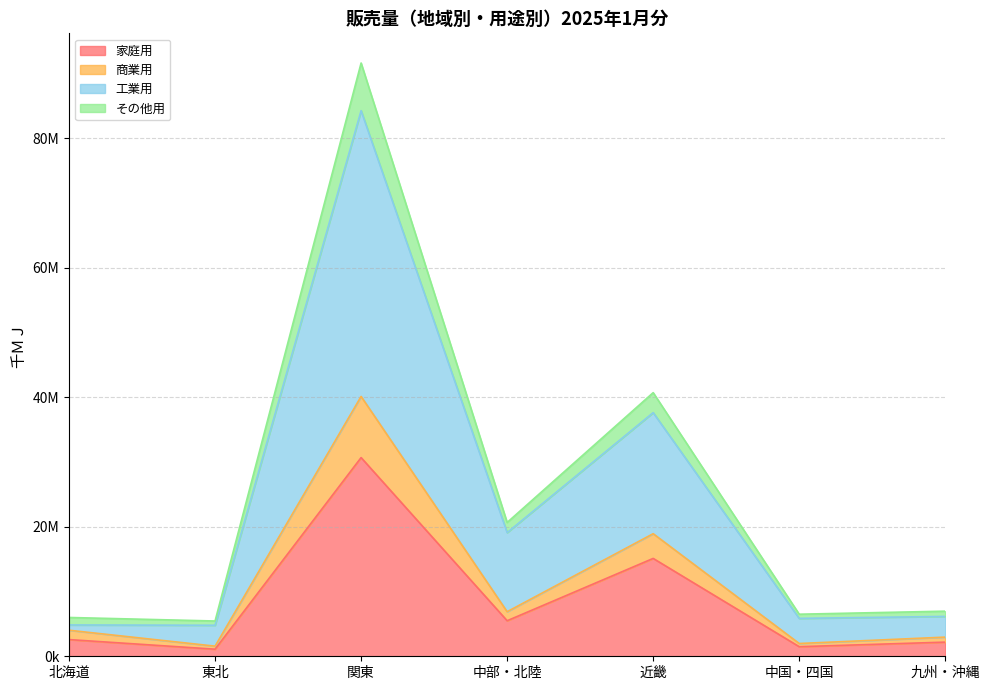

What is the maximum value shown in the chart?

91592362